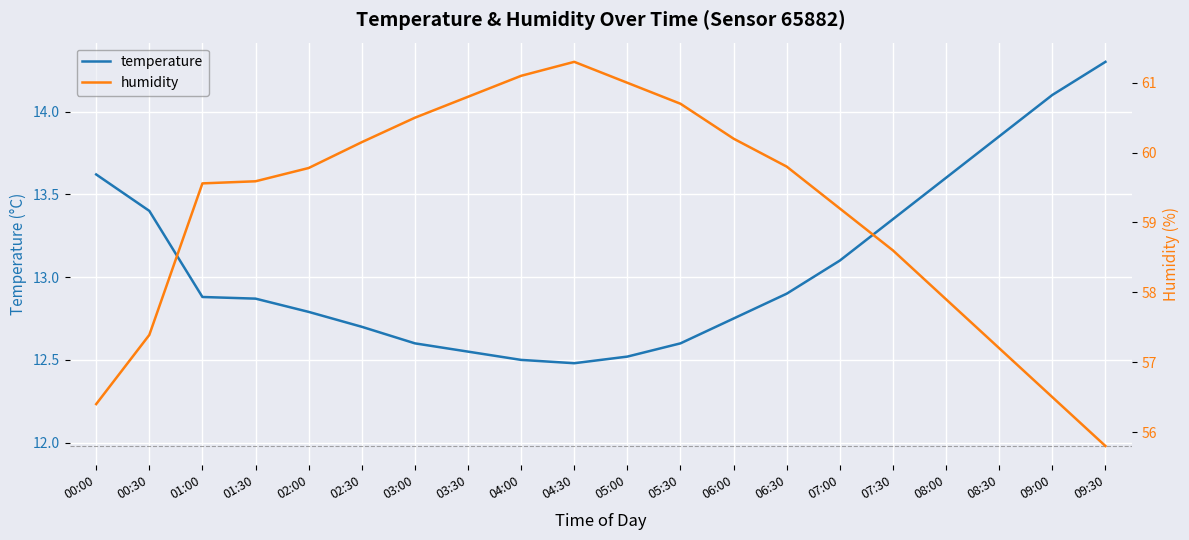

What is the difference between the temperature values at 09:00 and 09:30?

0.2